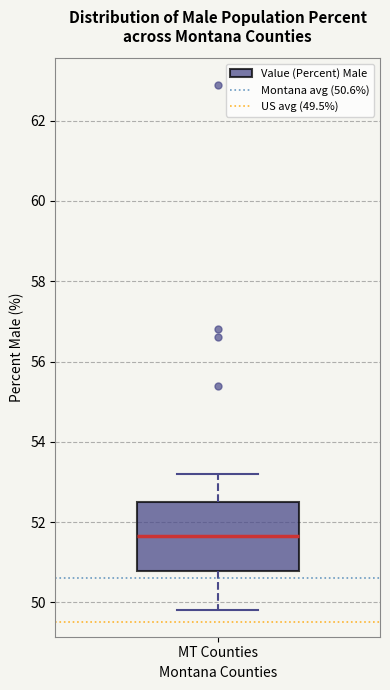

Transcribe this box plot: give where the median line is, the range the box spans, and where the two whiskers end, as read against the y-axis. The values are not printed on the chart, so give them approximately, as read against the axis.

median 51.6, box 50.8 to 52.6, whiskers 49.8 to 53.2